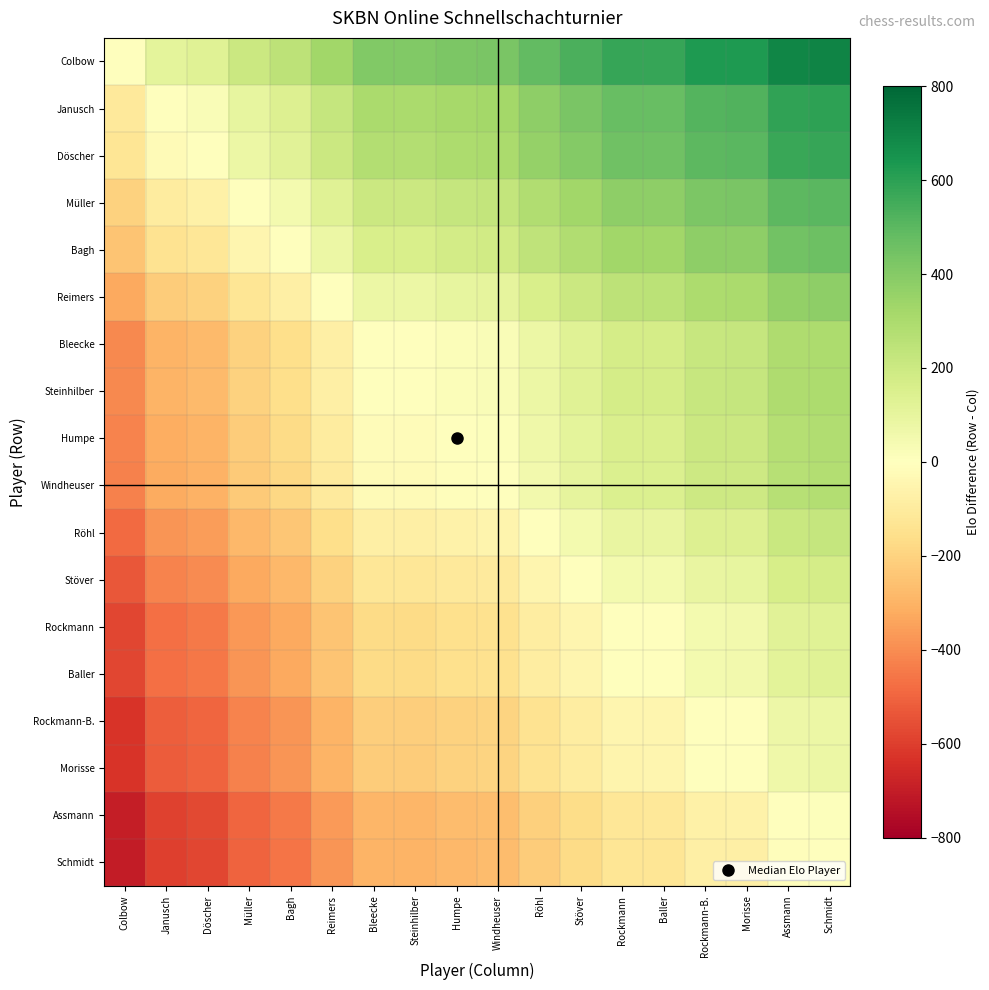

At which category is the sum across all series the highest?

Schmidt